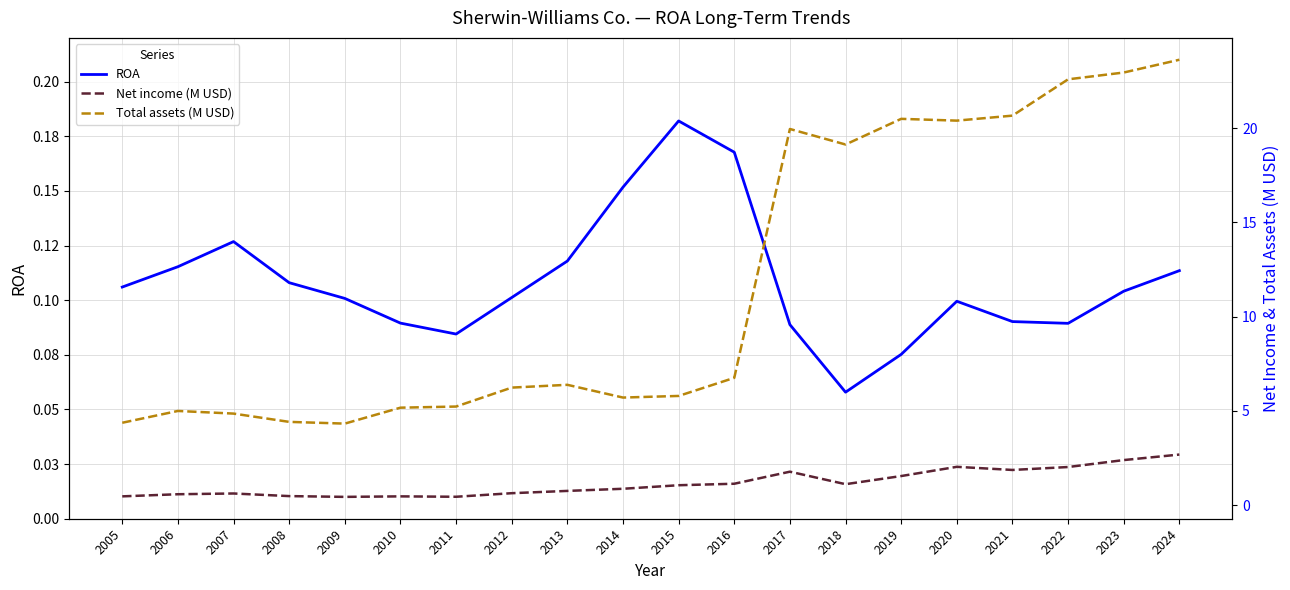

Where is Net income (M USD) nearest to the value 1?

2015